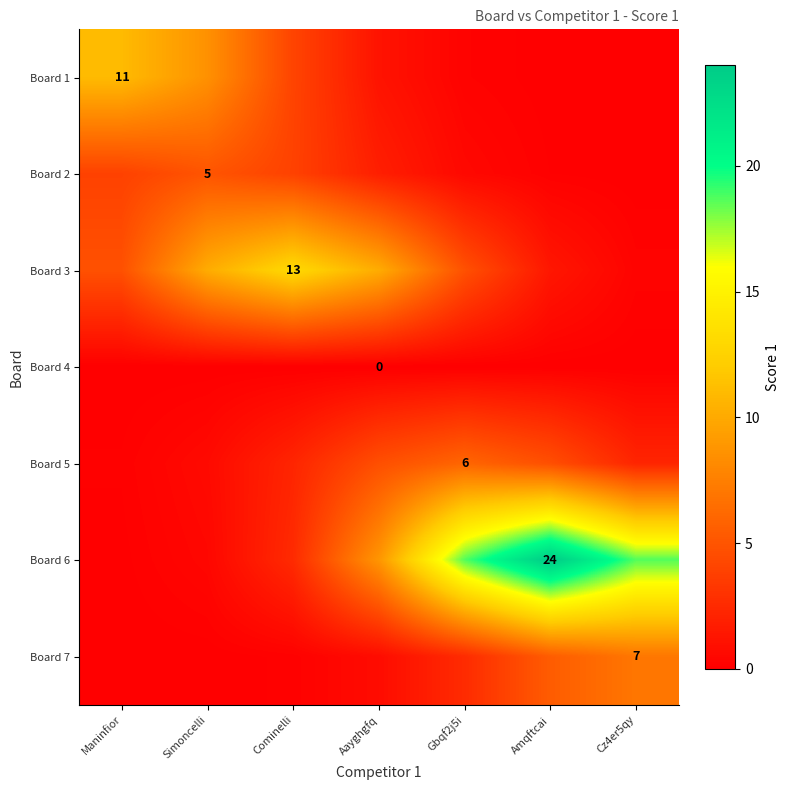

How many series are shown in this chart?

7